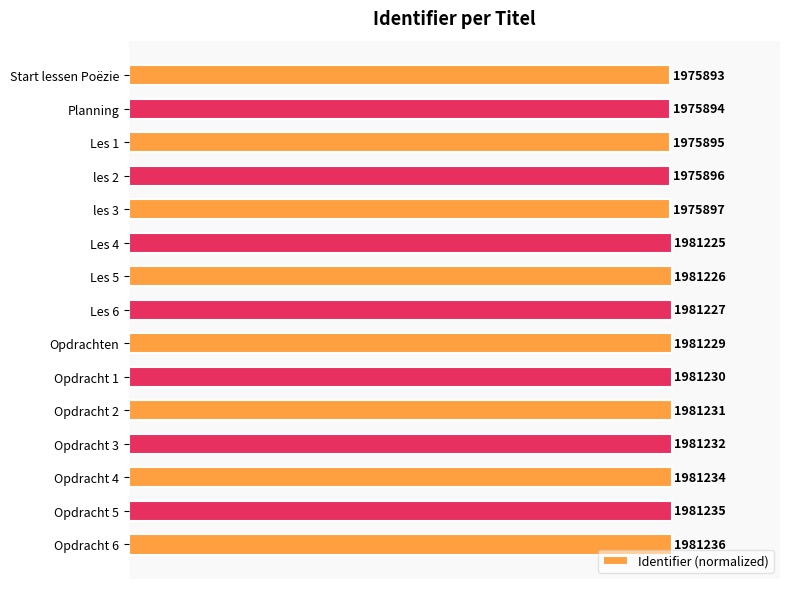

How many bars are there in total?

15